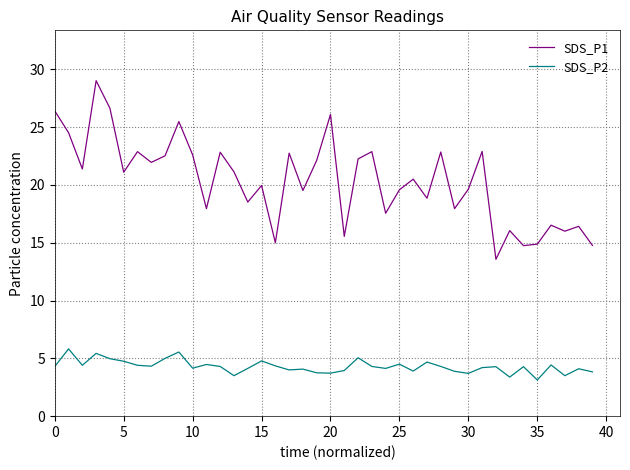

What is the difference between the maximum and minimum values in the SDS_P2 series?

2.7